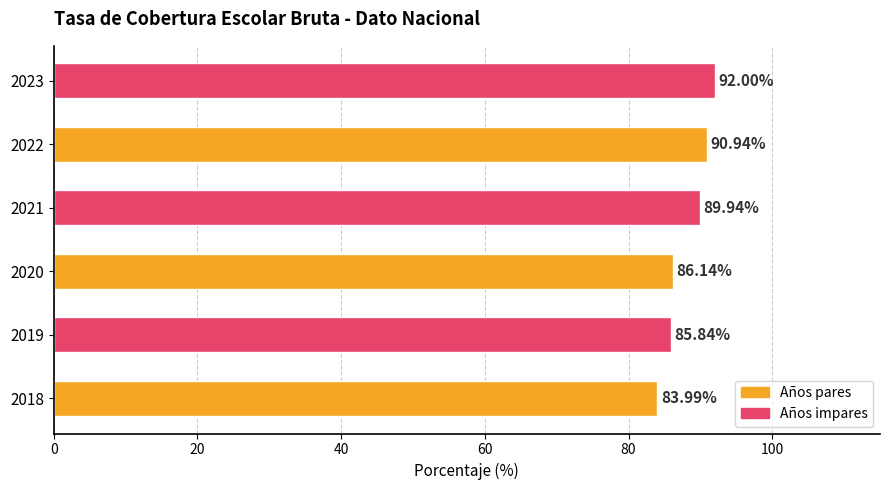

How many series are shown in this chart?

1